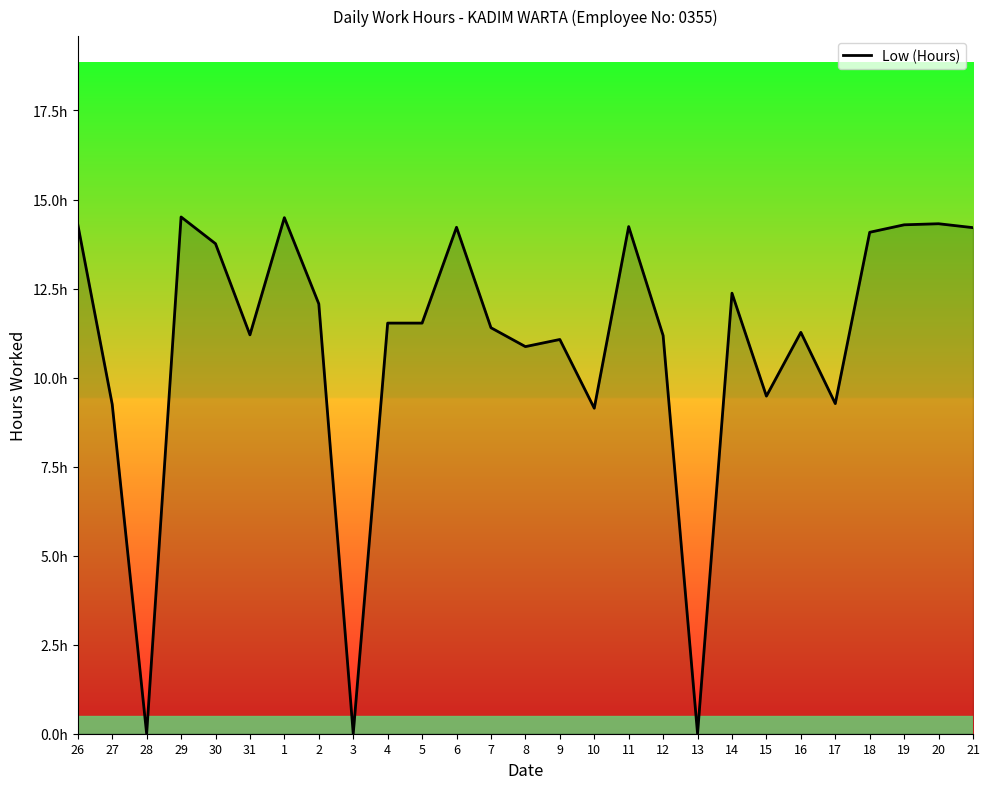

Does the chart have visible grid lines?

No